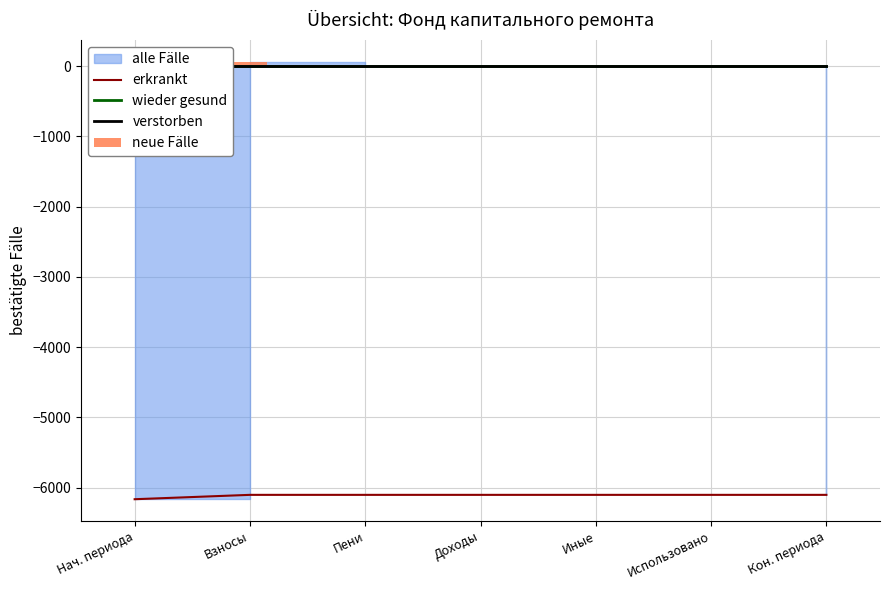

What is the label of the 4th bar from the right?

Доходы